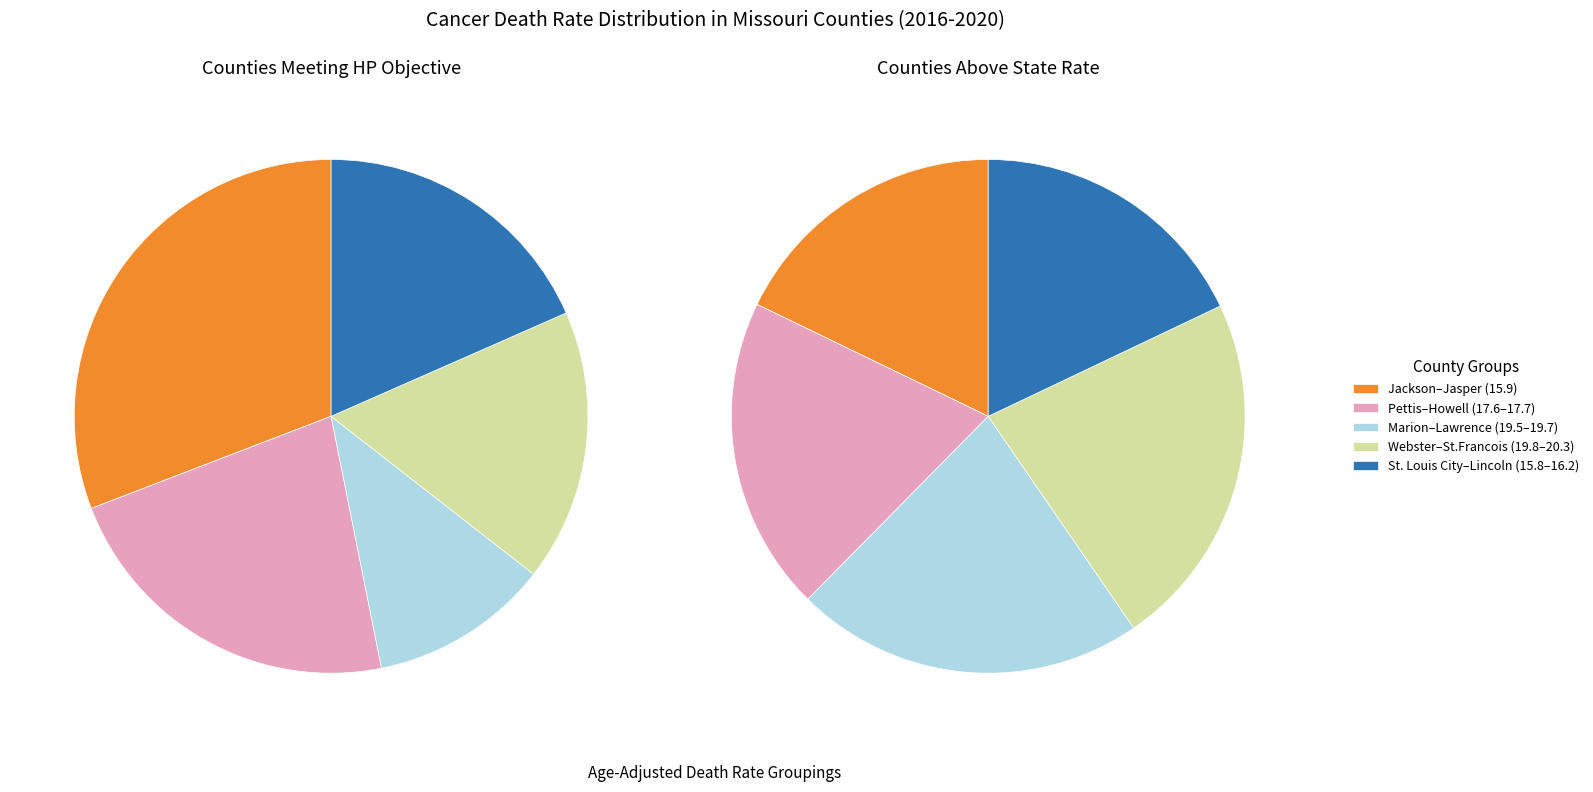

Does 5 represent more than half of the total?

No